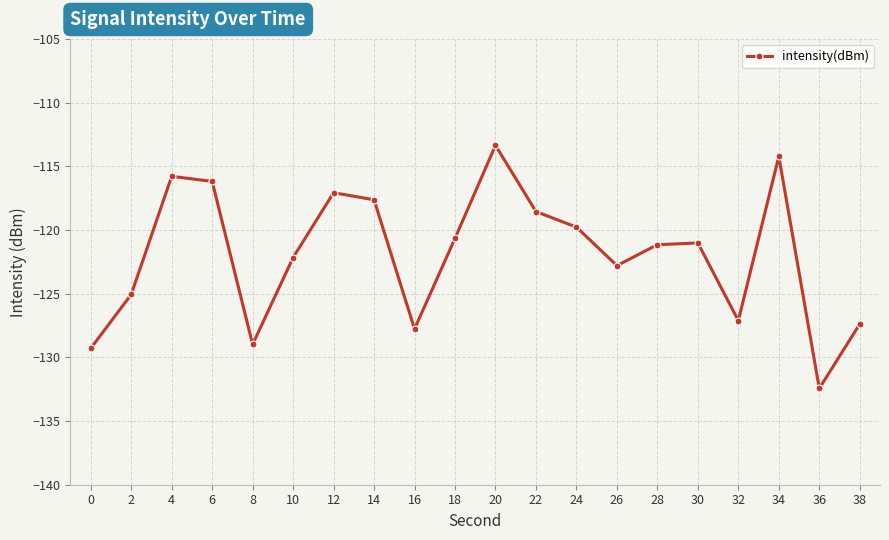

What is the value of the 15th point from the left?

-121.2